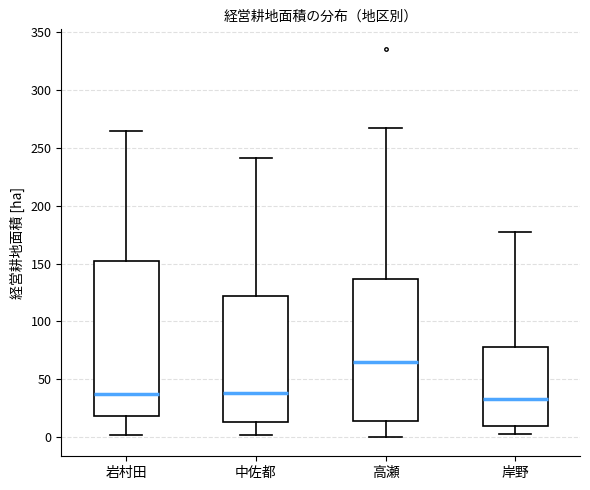

Where does the median line of the box for 中佐都 sit on the y-axis? The values are not printed on the chart, so give them approximately, as read against the axis.

40